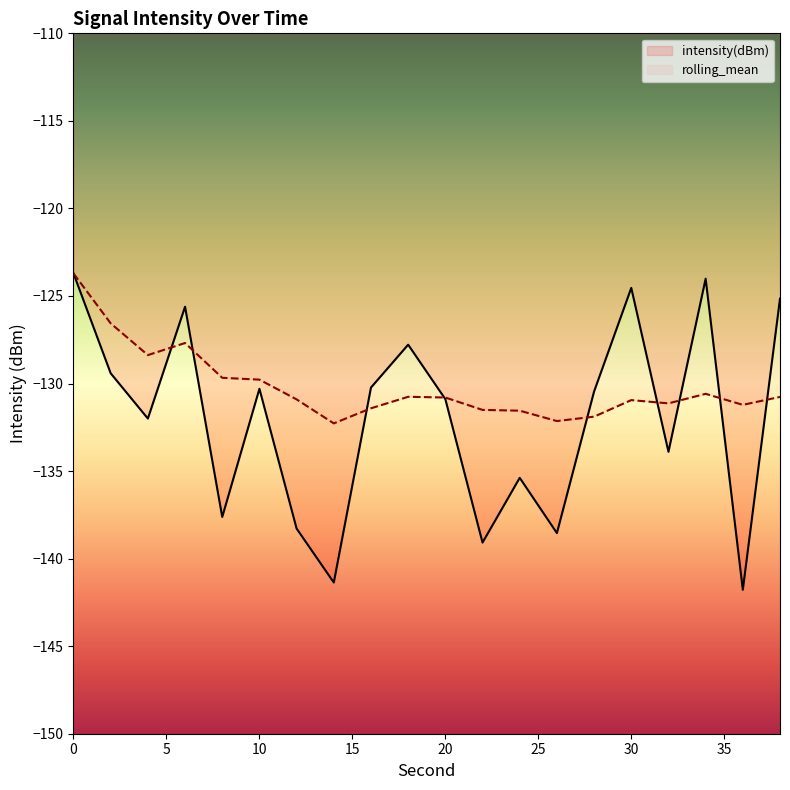

What is the value of the rolling_mean point at the 19th from the left?

-131.2